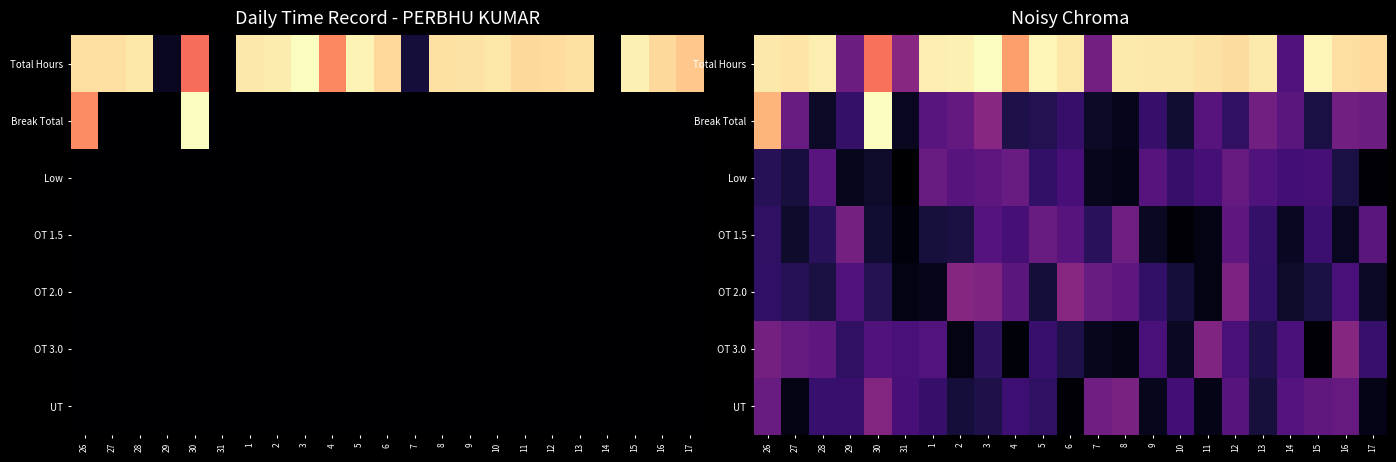

At 17, list the series in order from largest to smallest.

Total Hours, Break Total, OT 1.5, OT 3.0, OT 2.0, UT, Low